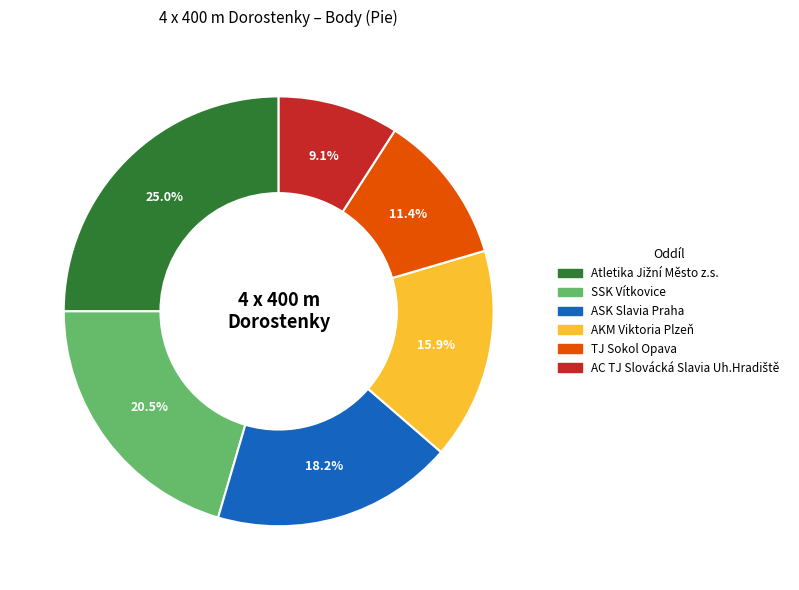

Which has a higher value, TJ Sokol Opava or ASK Slavia Praha?

ASK Slavia Praha